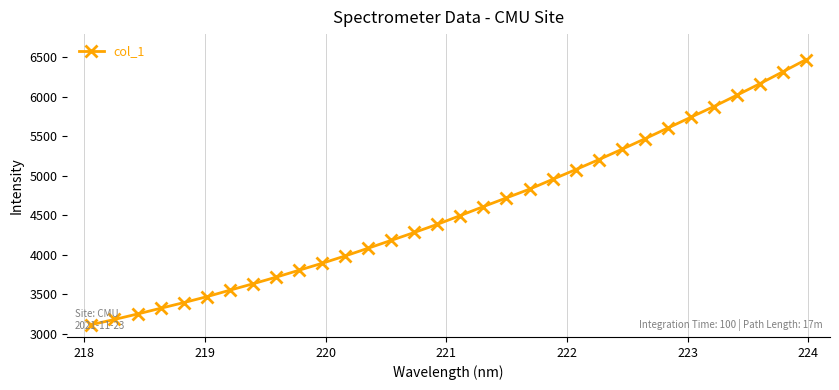

What is the minimum value shown in the chart?

3118.6